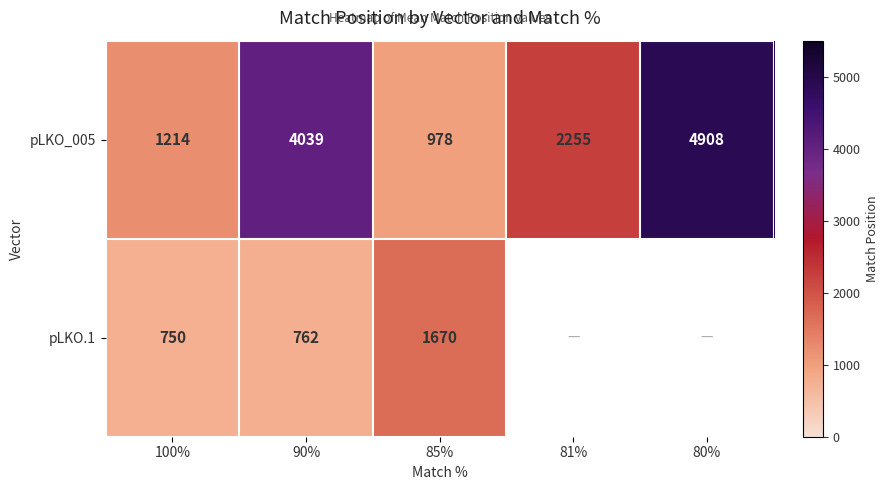

What is the difference between the pLKO_005 values at 81% and 80%?

2653